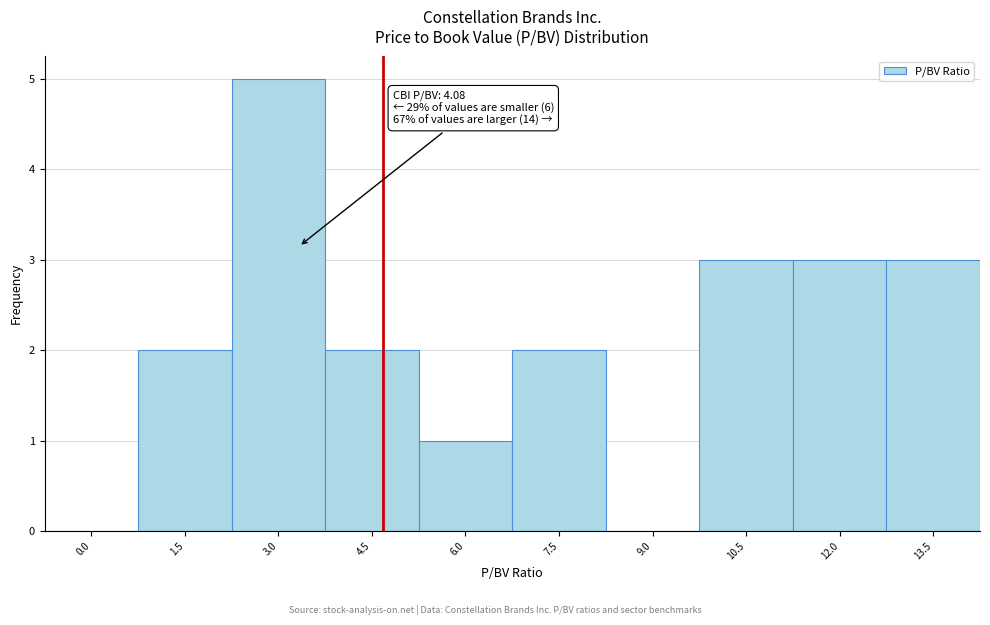

Reading left to right, extract all data points from this chart.

0.0=0	1.5=2	3.0=5	4.5=2	6.0=1	7.5=2	9.0=0	10.5=3	12.0=3	13.5=3